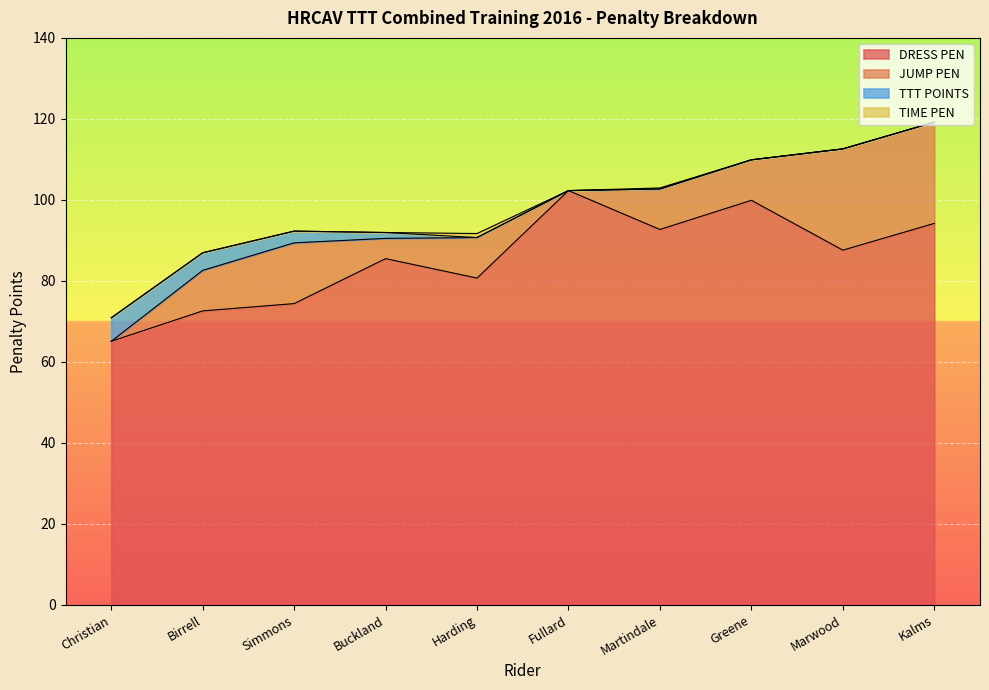

Count the TIME PEN values in the range 0 to 1.

10